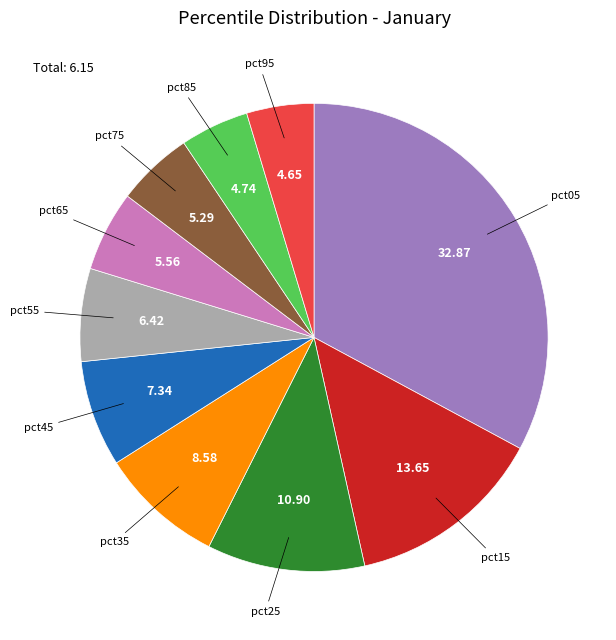

Is there any slice that represents more than half of the pie?

No